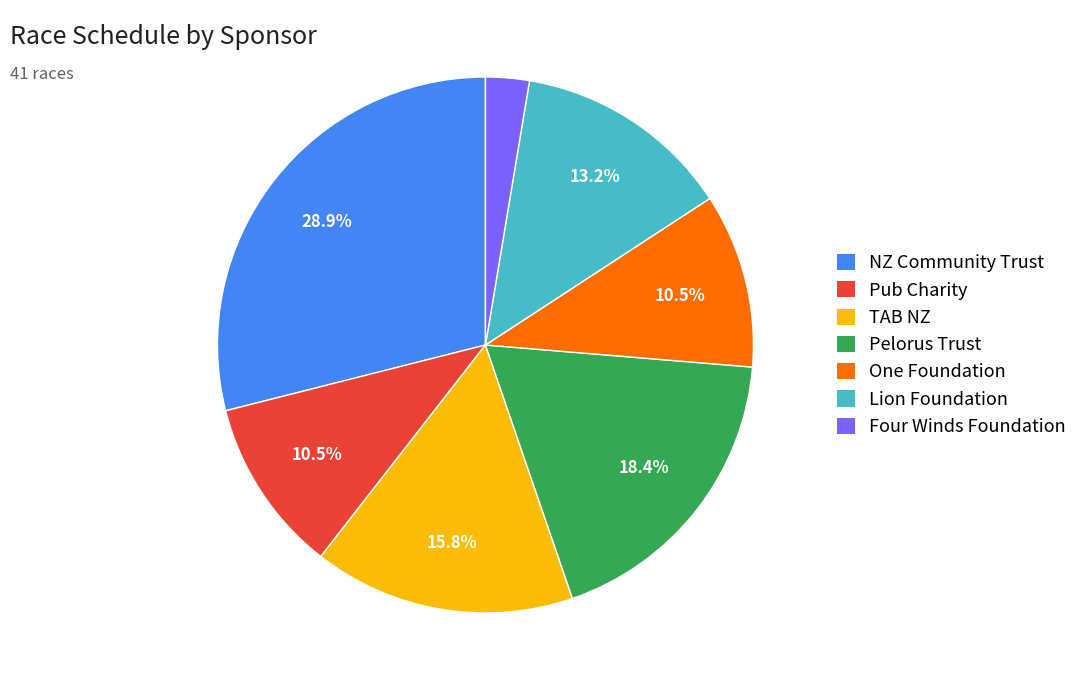

To the nearest percent, what portion does Four Winds Foundation represent?

3%